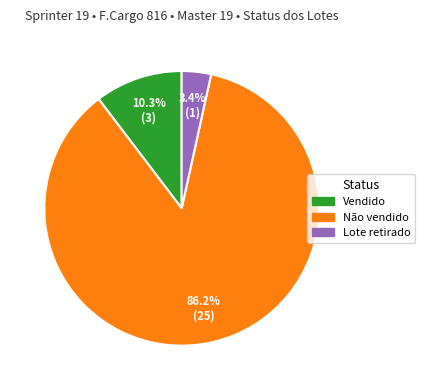

Which has a higher value, Lote retirado or Vendido?

Vendido